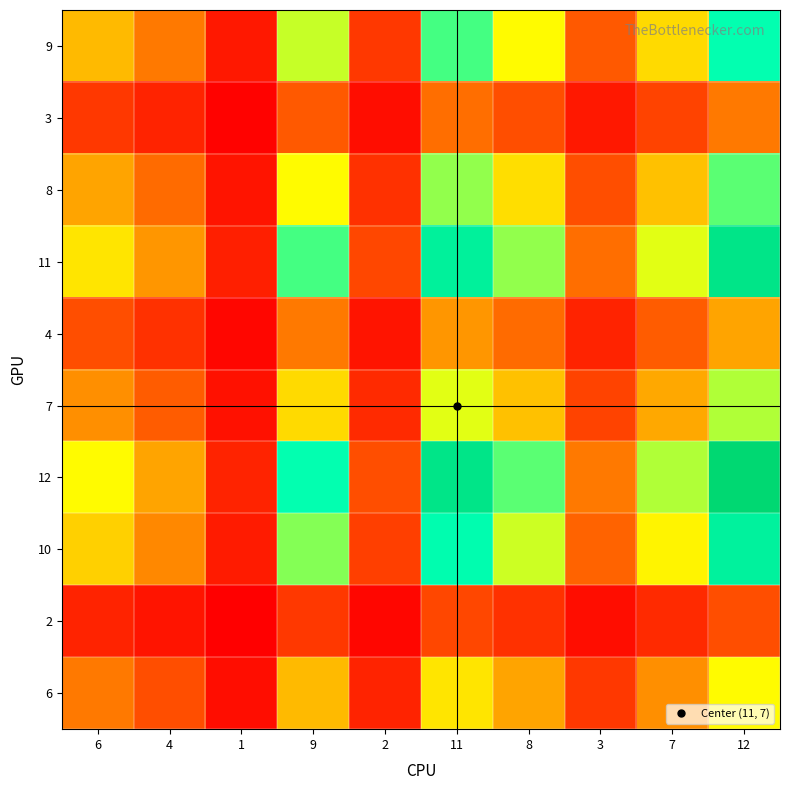

List the series in order of their peak value, highest first.

12, 11, 10, 9, 8, 7, 6, 4, 3, 2